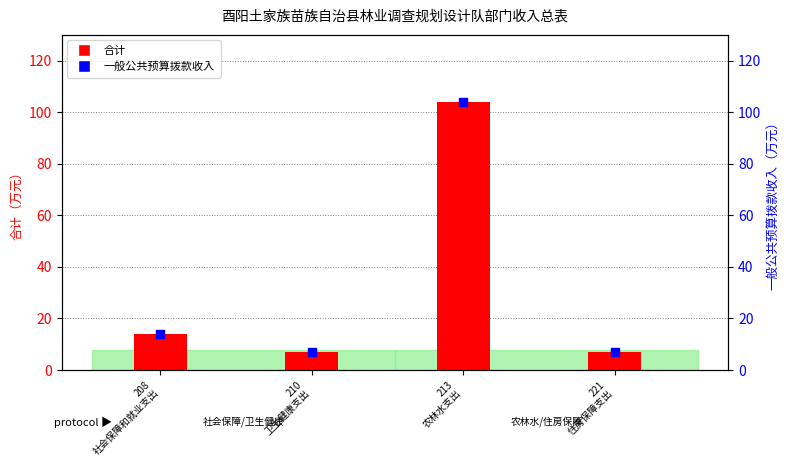

Is the value of 一般公共预算拨款收入 at 210
卫生健康支出 greater than the value of 合计 at 208
社会保障和就业支出?

No